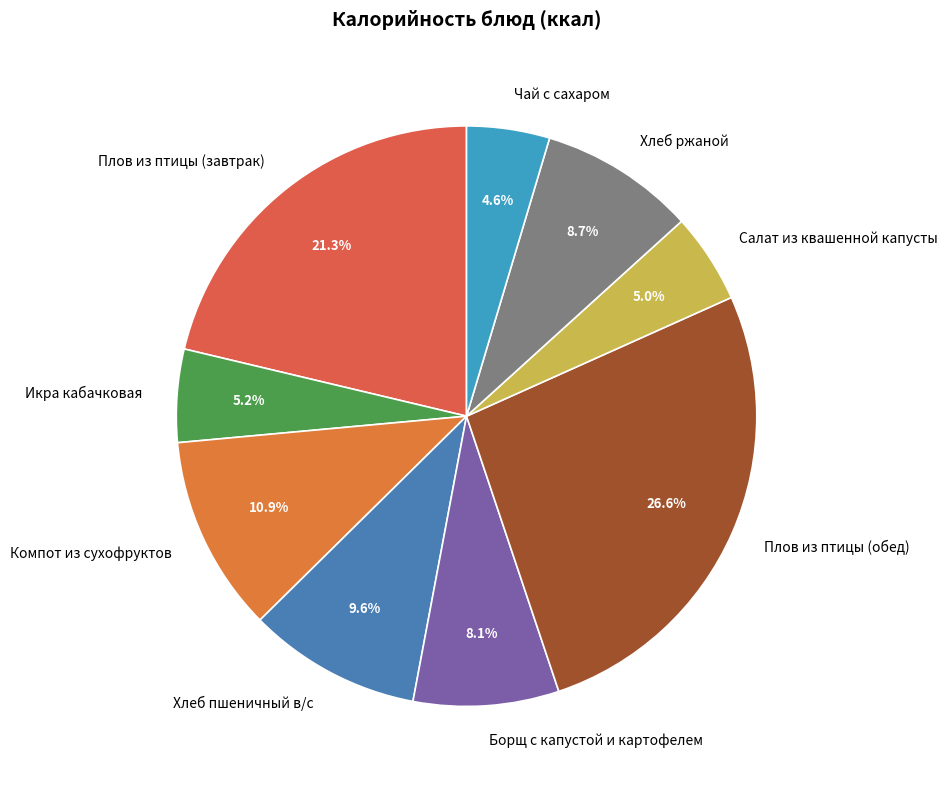

Between Компот из сухофруктов and Чай с сахаром, which is larger?

Компот из сухофруктов